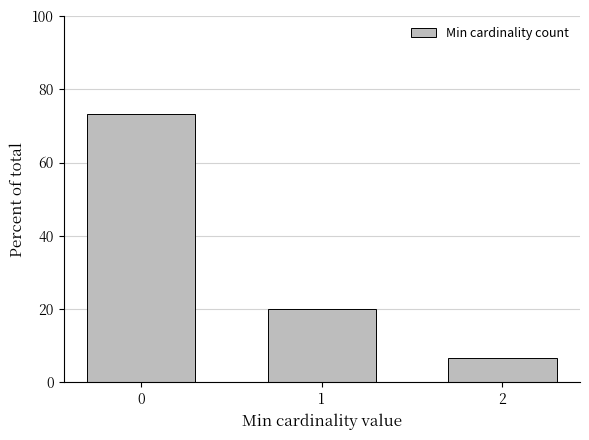

List the labels in order of value, smallest first.

2, 1, 0